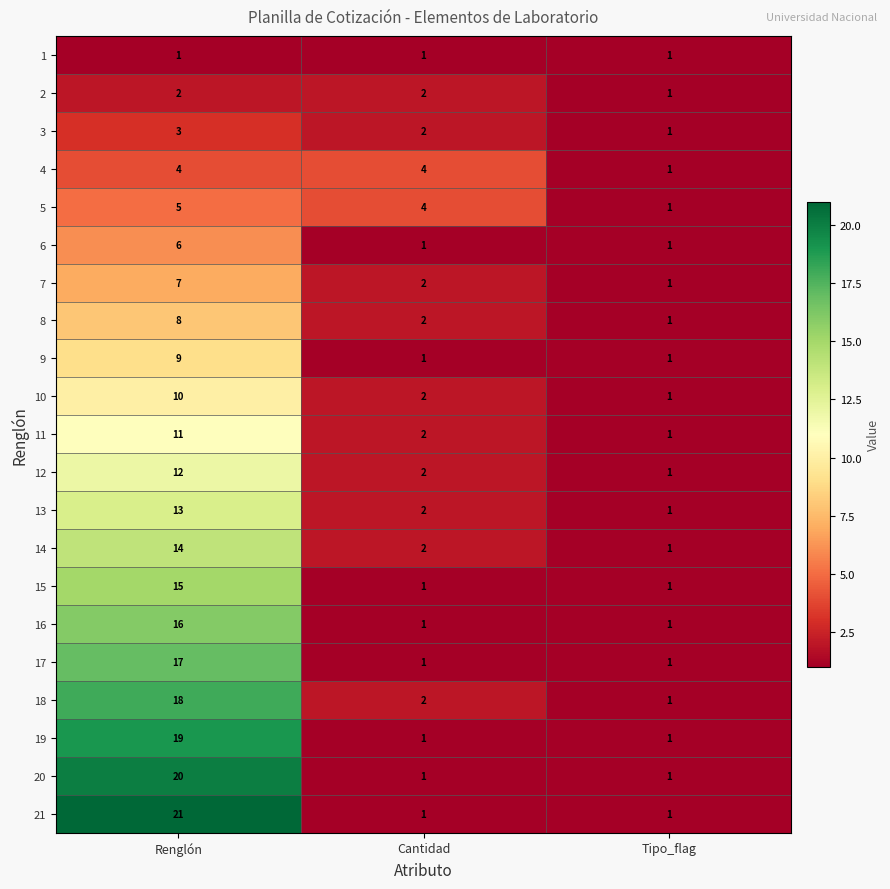

List the labels in order of 7 value, smallest first.

Tipo_flag, Cantidad, Renglón